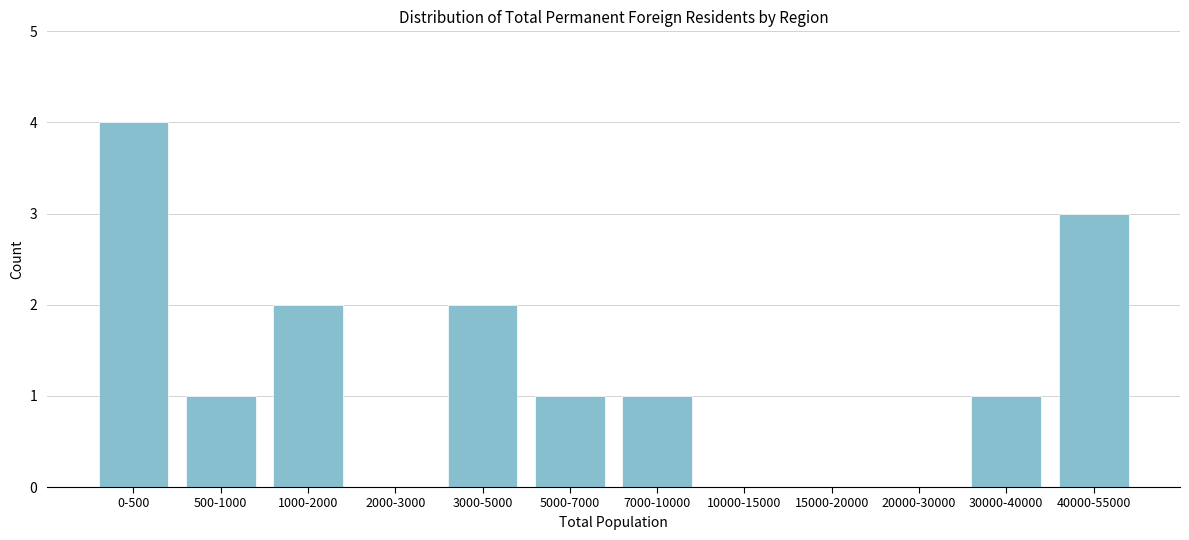

Reading right to left, what are all the values shown in this chart?

40000-55000=3	30000-40000=1	20000-30000=0	15000-20000=0	10000-15000=0	7000-10000=1	5000-7000=1	3000-5000=2	2000-3000=0	1000-2000=2	500-1000=1	0-500=4